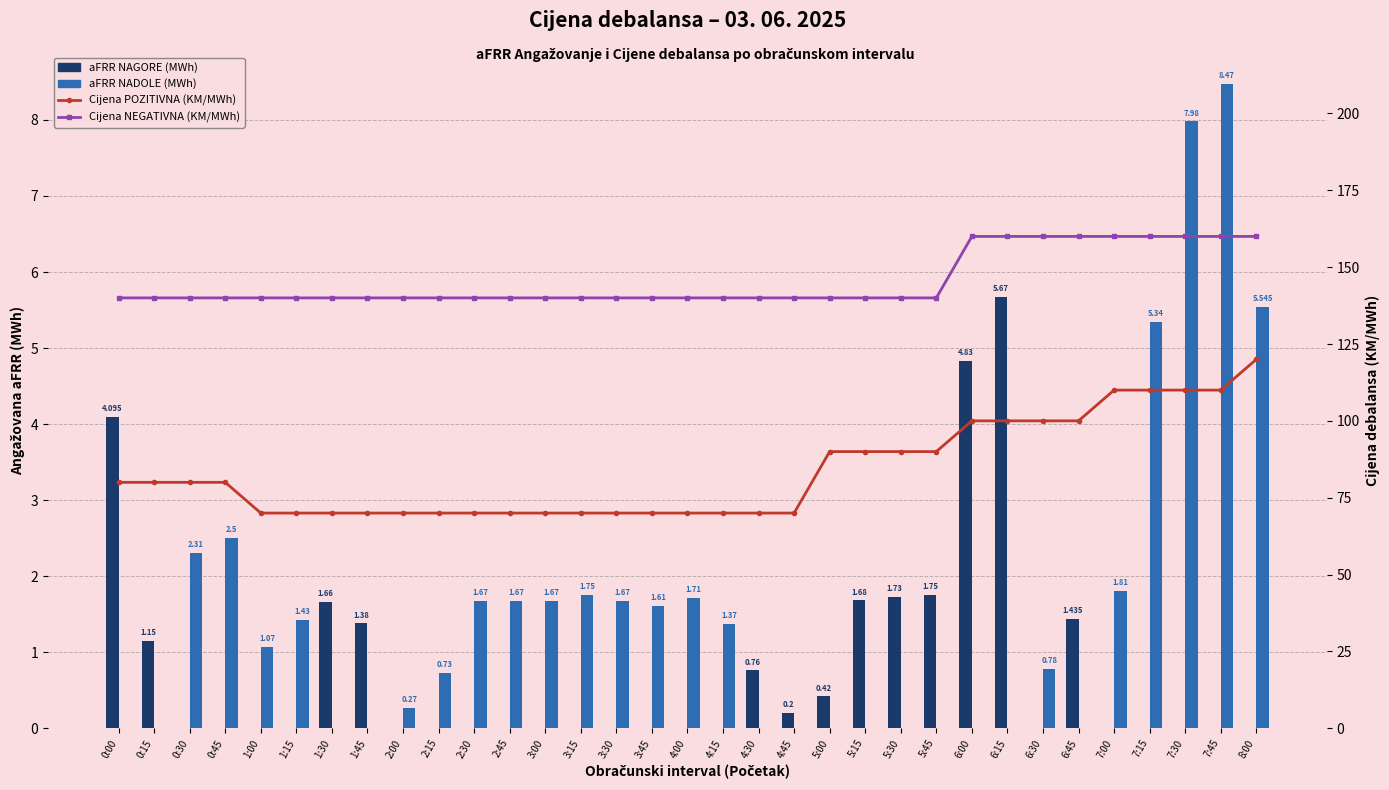

What is the label of the 23rd bar from the left?

5:30